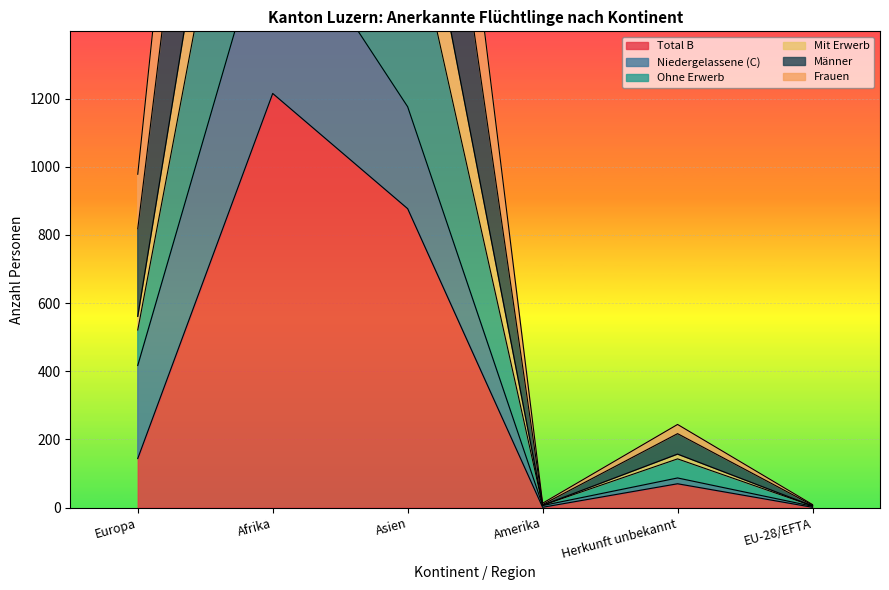

Which series has the widest spread of values?

Frauen